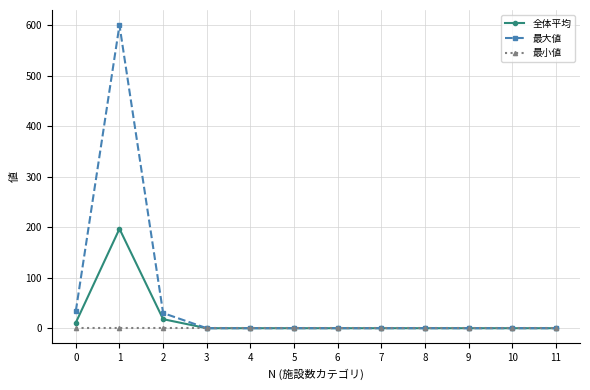

Where is the first local maximum for 最大値?

1